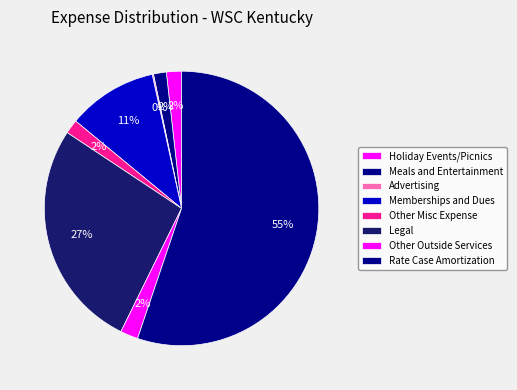

To the nearest percent, what percentage of the pie is Other Misc Expense?

2%